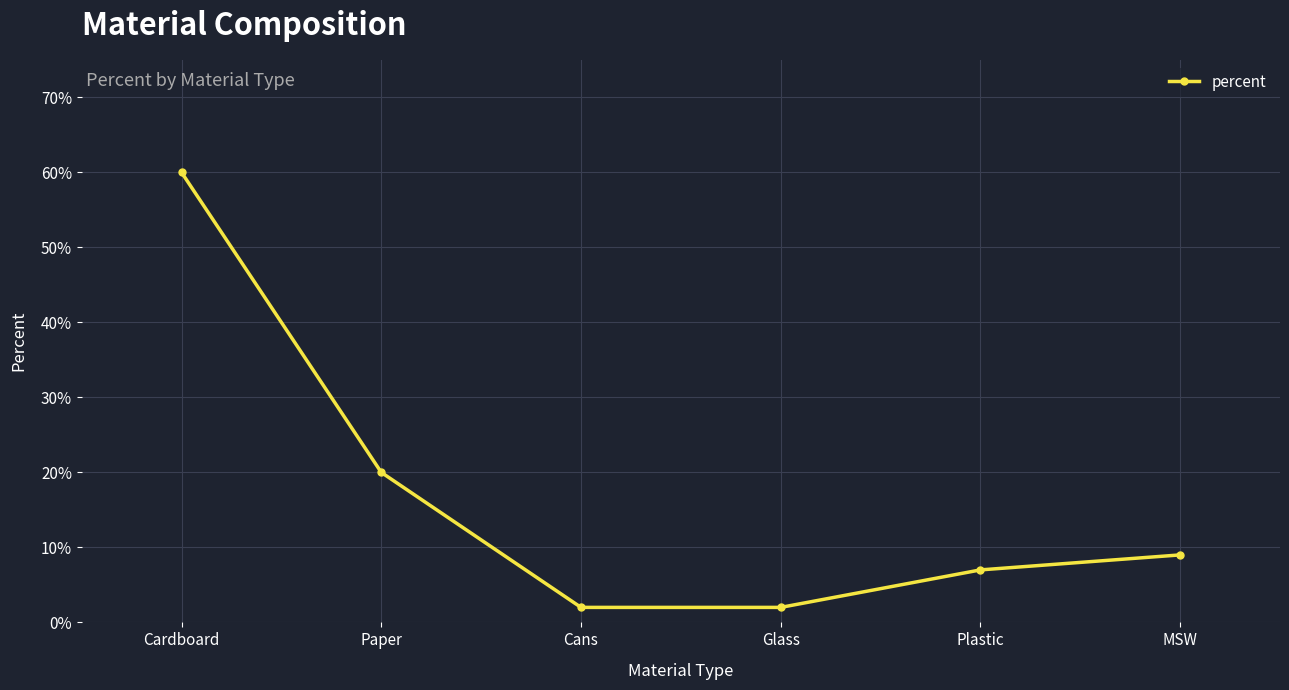

The value at Plastic is 0.1. True or false?

False